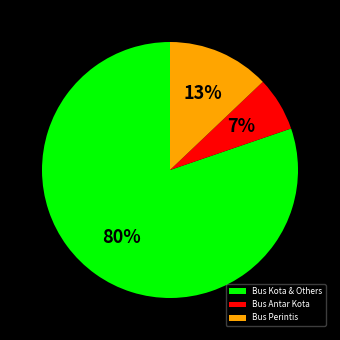

To the nearest percent, what is the difference between the largest and smallest slice percentages?

73%